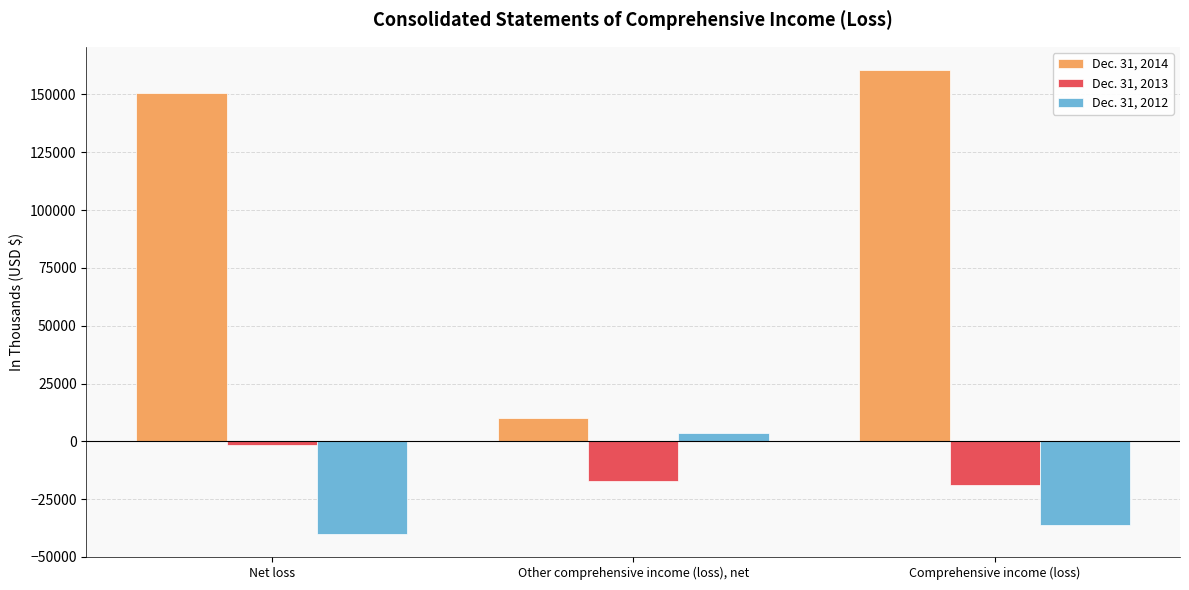

What position from the left is Other comprehensive income (loss), net?

2